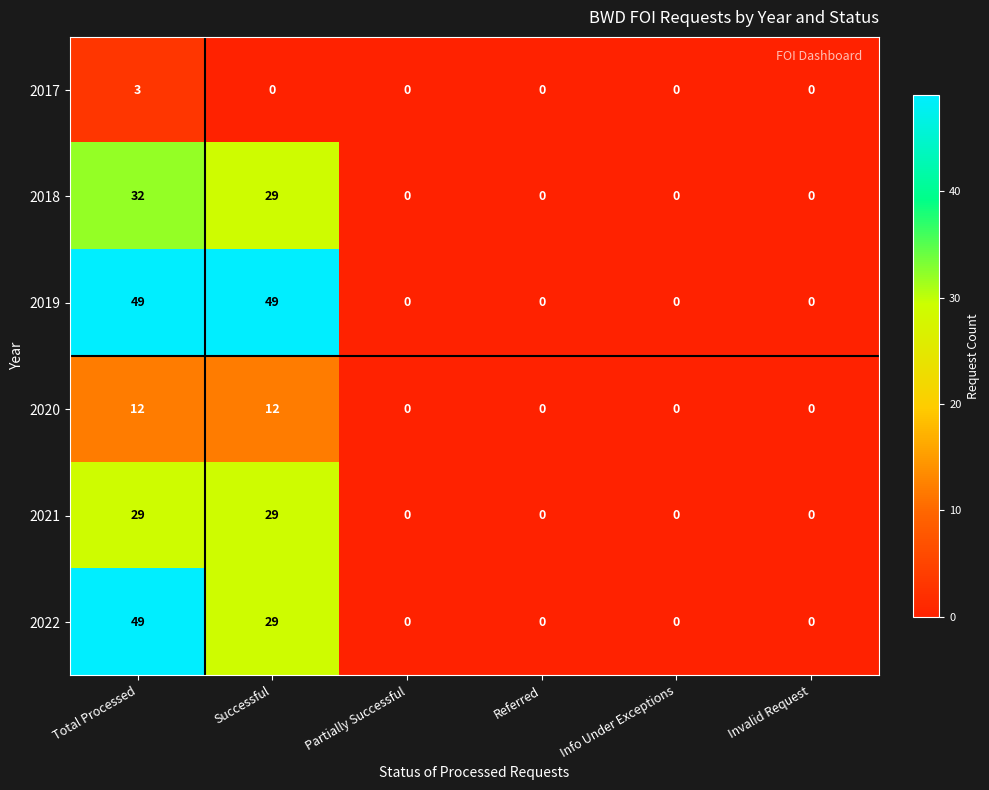

How many data points does each series have?

6